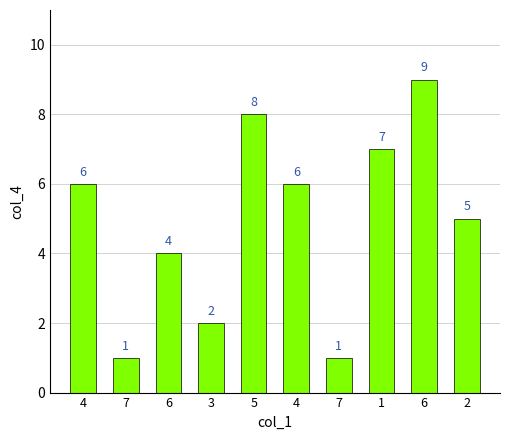

Does the chart contain any negative values?

No